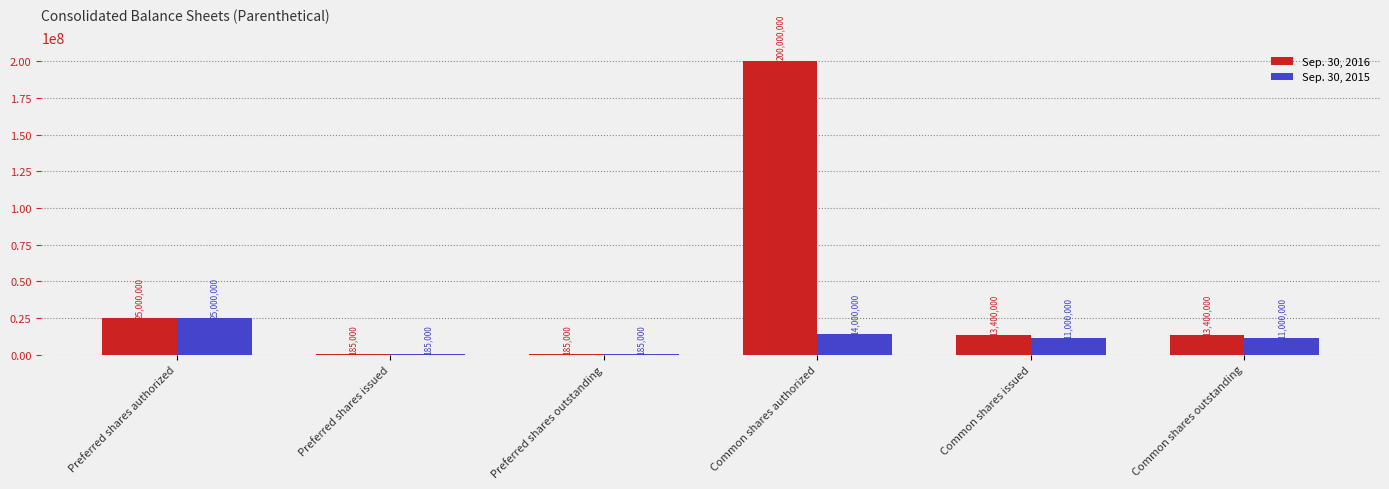

Reading left to right, list all the values displayed in this chart.

Sep. 30, 2016: Preferred shares authorized=25000000	Preferred shares issued=185000	Preferred shares outstanding=185000	Common shares authorized=200000000	Common shares issued=13400000	Common shares outstanding=13400000
Sep. 30, 2015: Preferred shares authorized=25000000	Preferred shares issued=185000	Preferred shares outstanding=185000	Common shares authorized=14000000	Common shares issued=11000000	Common shares outstanding=11000000